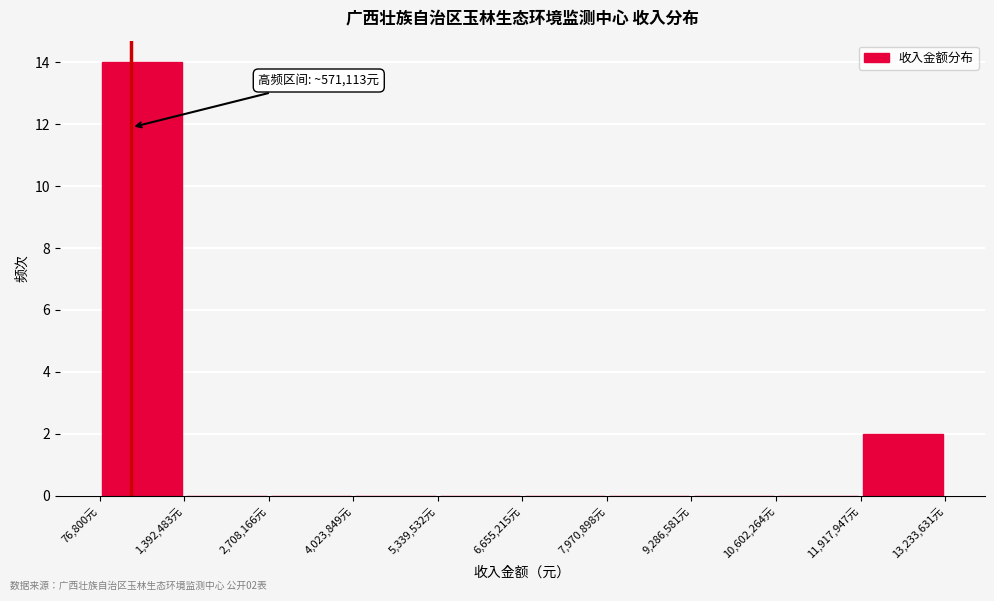

Which range on the x-axis has the tallest bar?

0 to 1400000